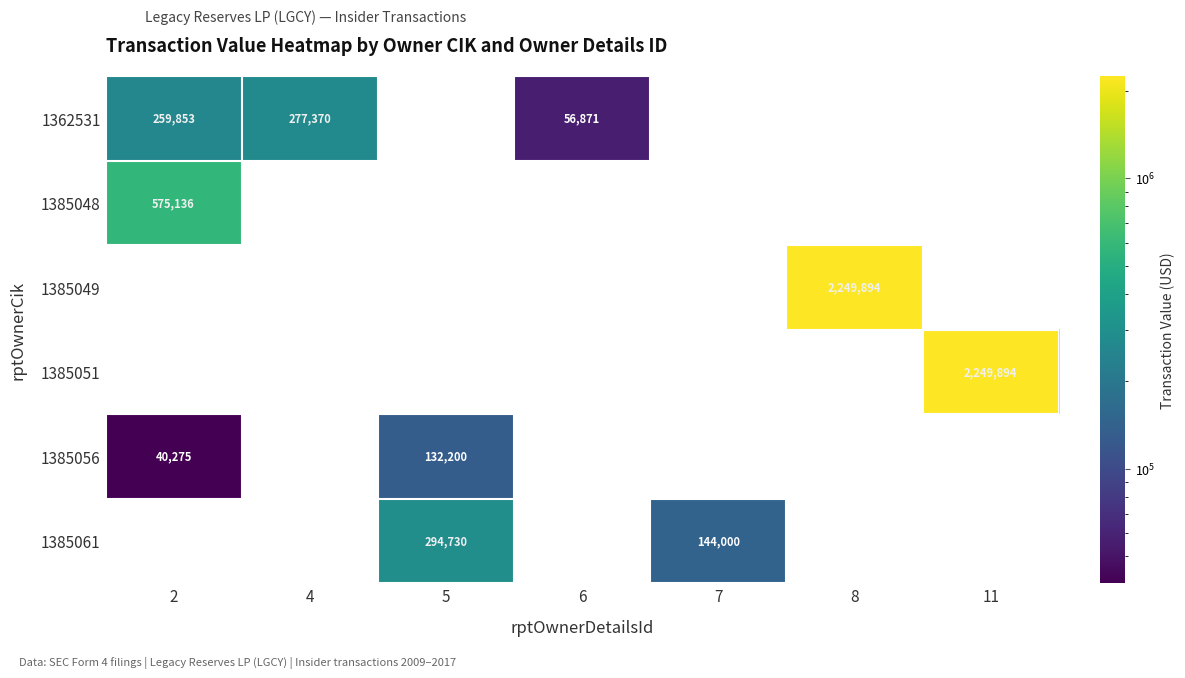

List the labels in order of 1385061 value, largest first.

5, 7, 2, 4, 6, 8, 11